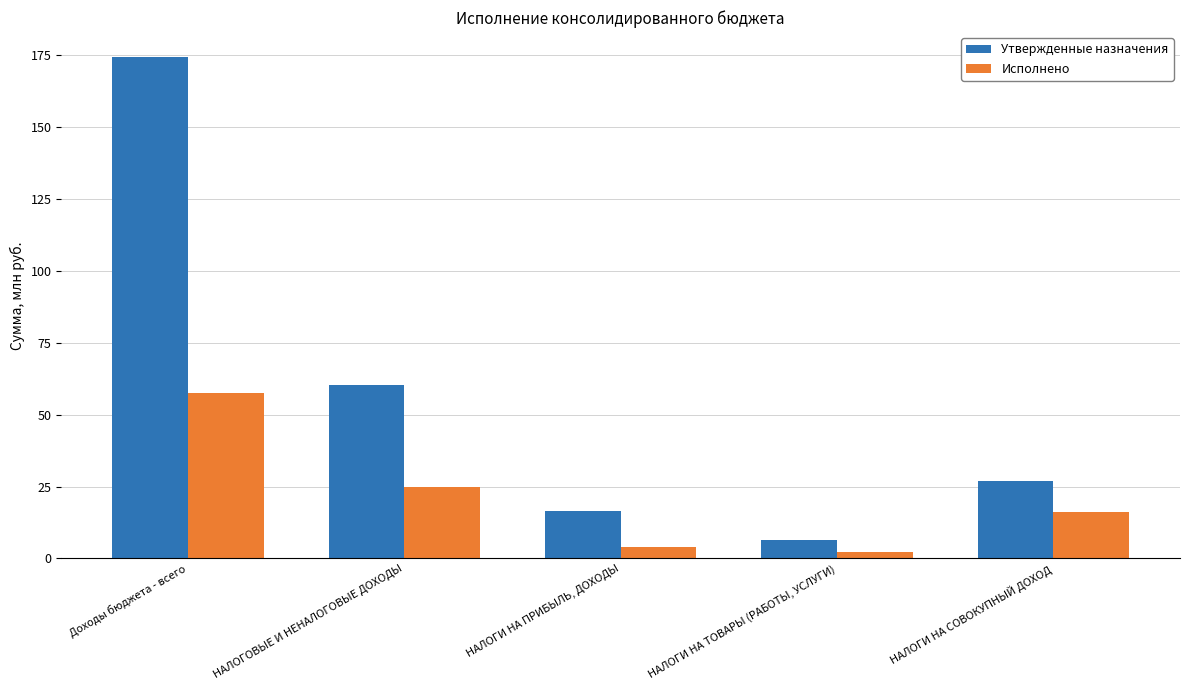

Which series has the largest range (max minus min)?

Утвержденные назначения